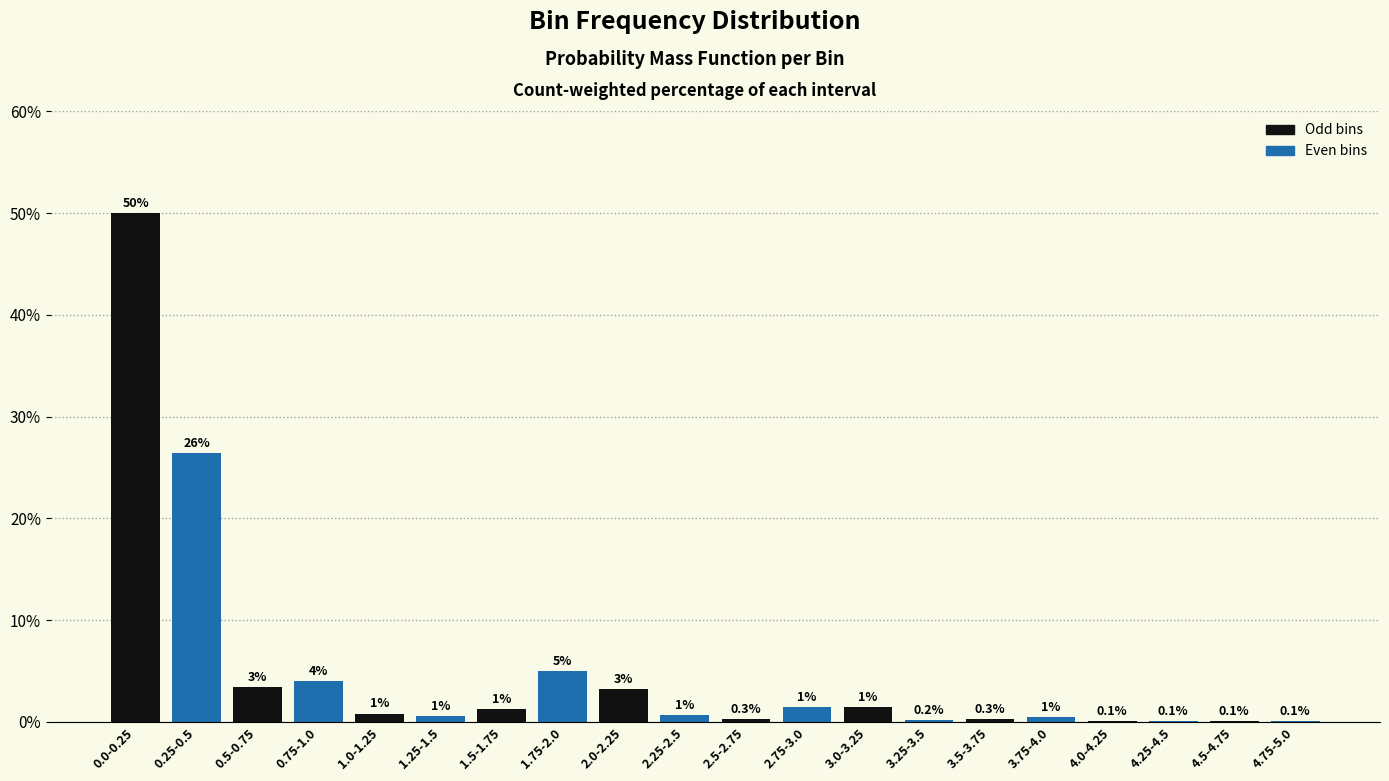

Is it true that the value at 1.75-2.0 is 2.1?

False